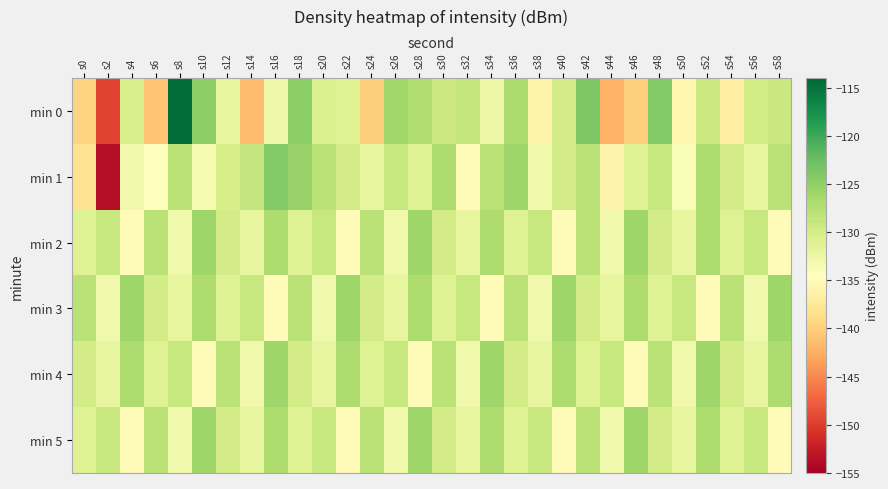

Between s10 and s36, which series saw the biggest shift?

min 1